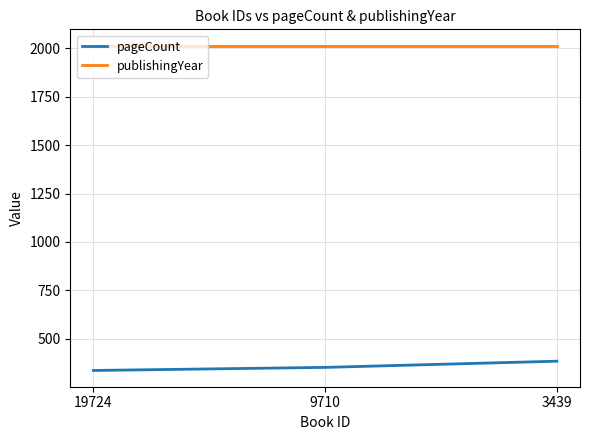

At how many categories does at least one series exceed 1364?

3